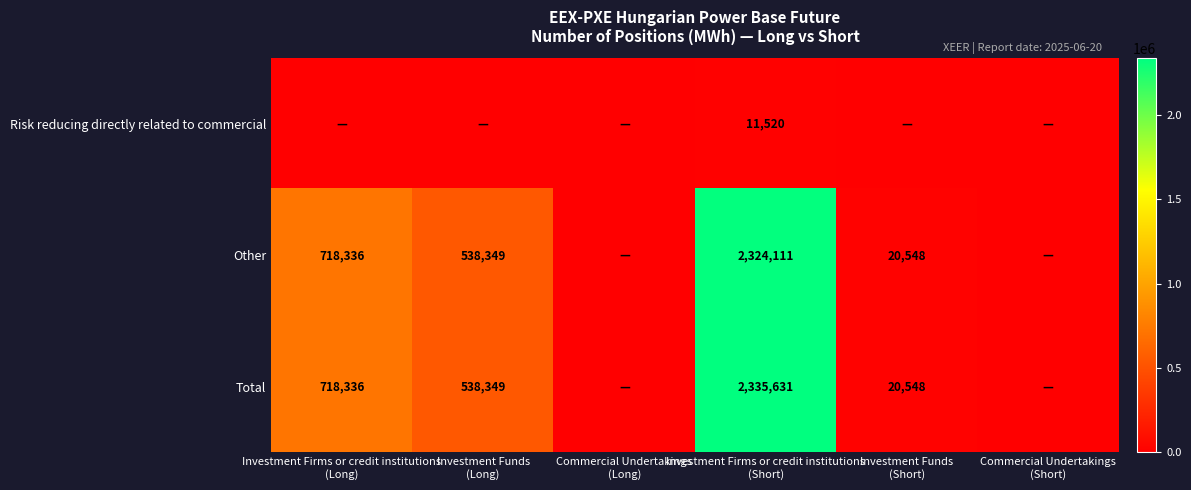

What is the sum of the Risk reducing directly related to commercial values at Commercial Undertakings (Long) and Investment Firms or credit institutions (Short)?

11520